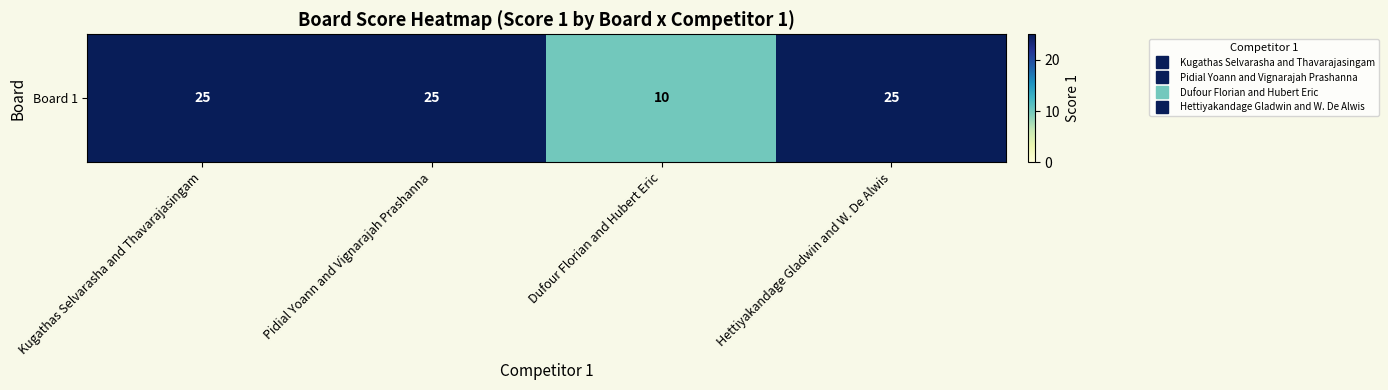

Which category has the lowest value across all series?

Dufour Florian and Hubert Eric